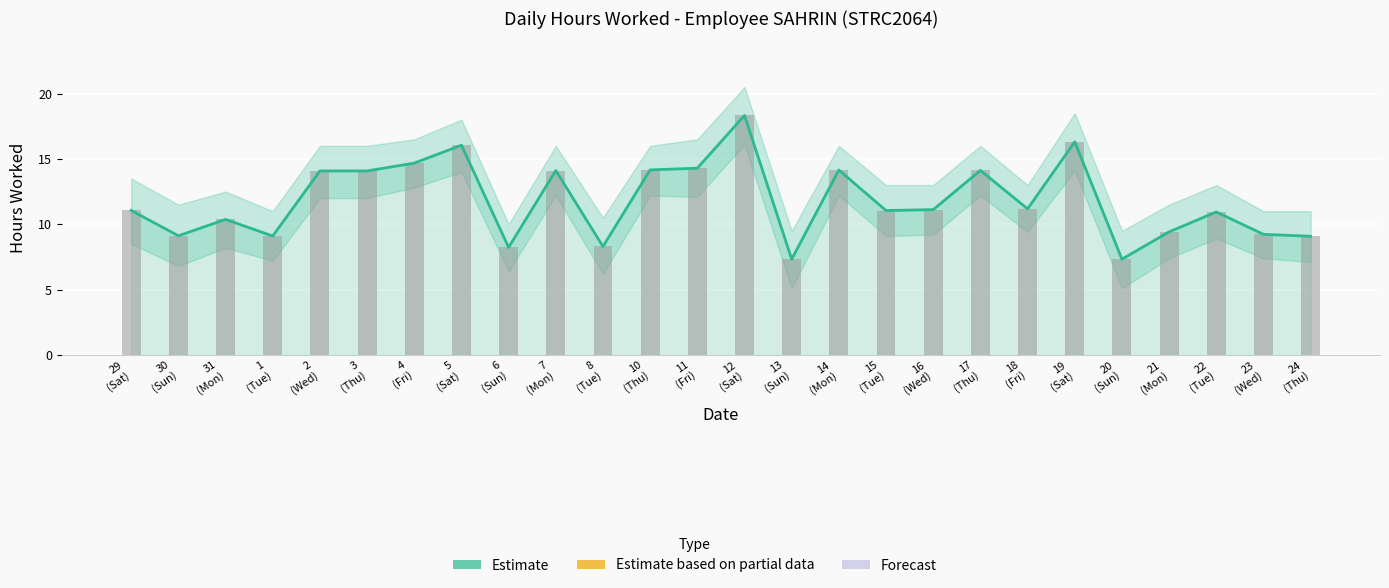

What is the sum of all values?

307.2